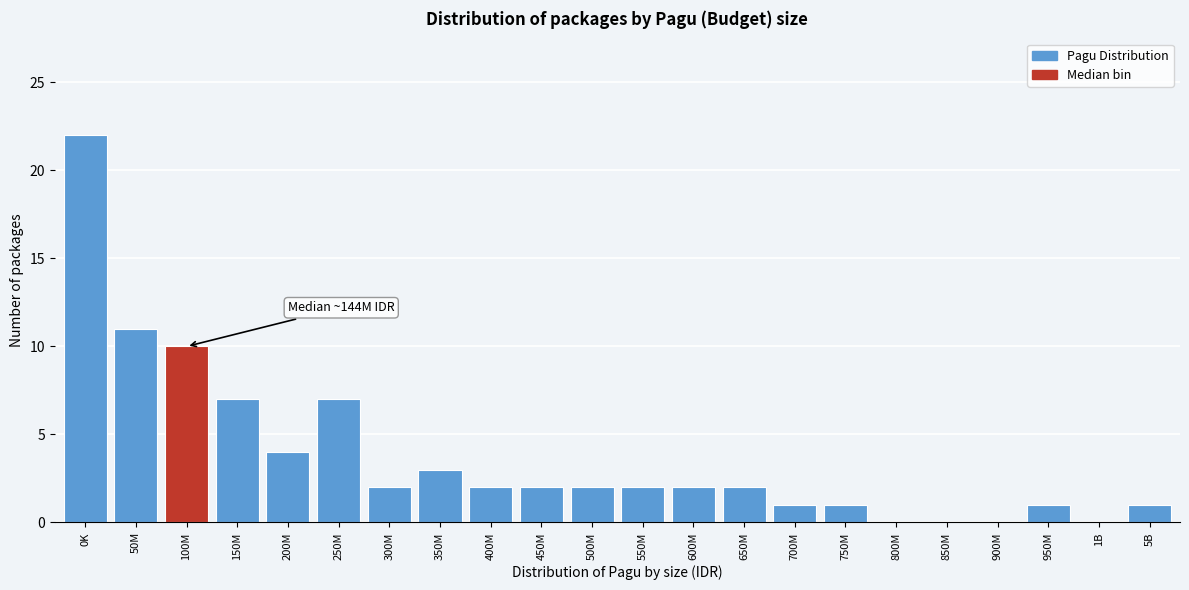

Reading left to right, transcribe all the data shown in this chart.

0K=22	50M=11	100M=10	150M=7	200M=4	250M=7	300M=2	350M=3	400M=2	450M=2	500M=2	550M=2	600M=2	650M=2	700M=1	750M=1	800M=0	850M=0	900M=0	950M=1	1B=0	5B=1